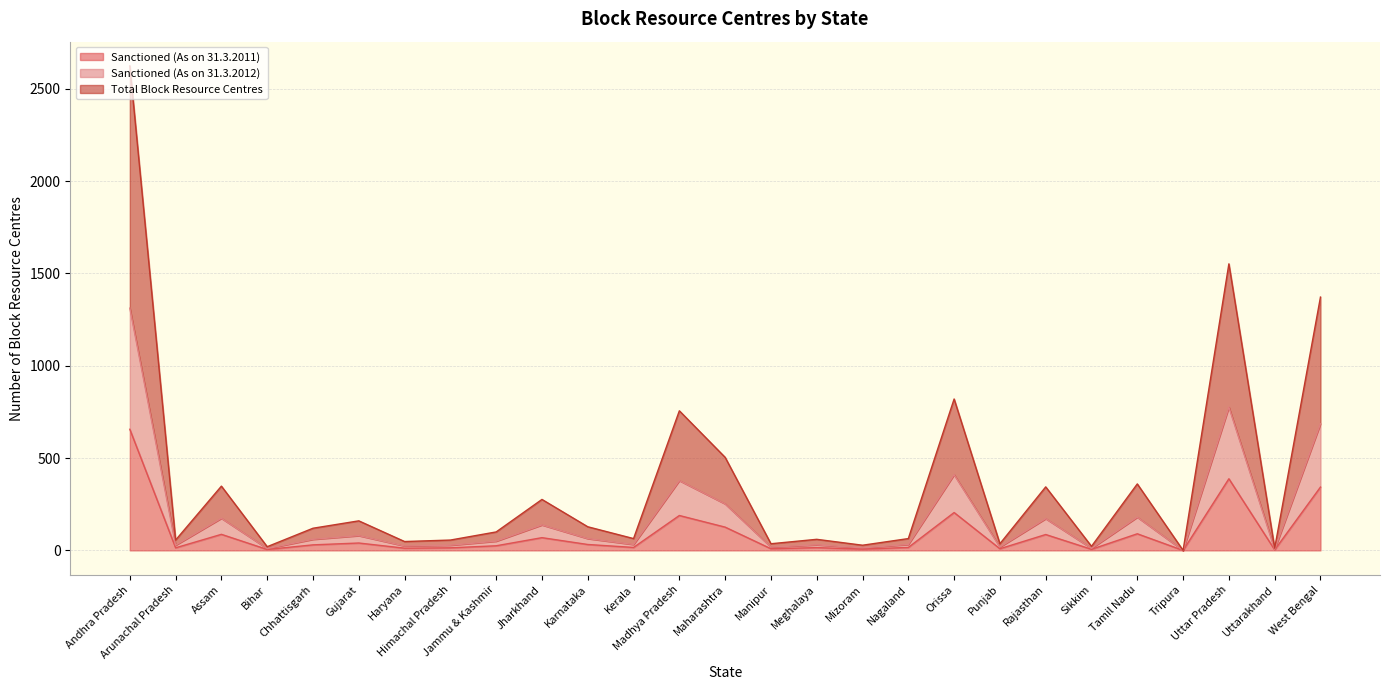

What is the label of the 6th point from the left?

Gujarat